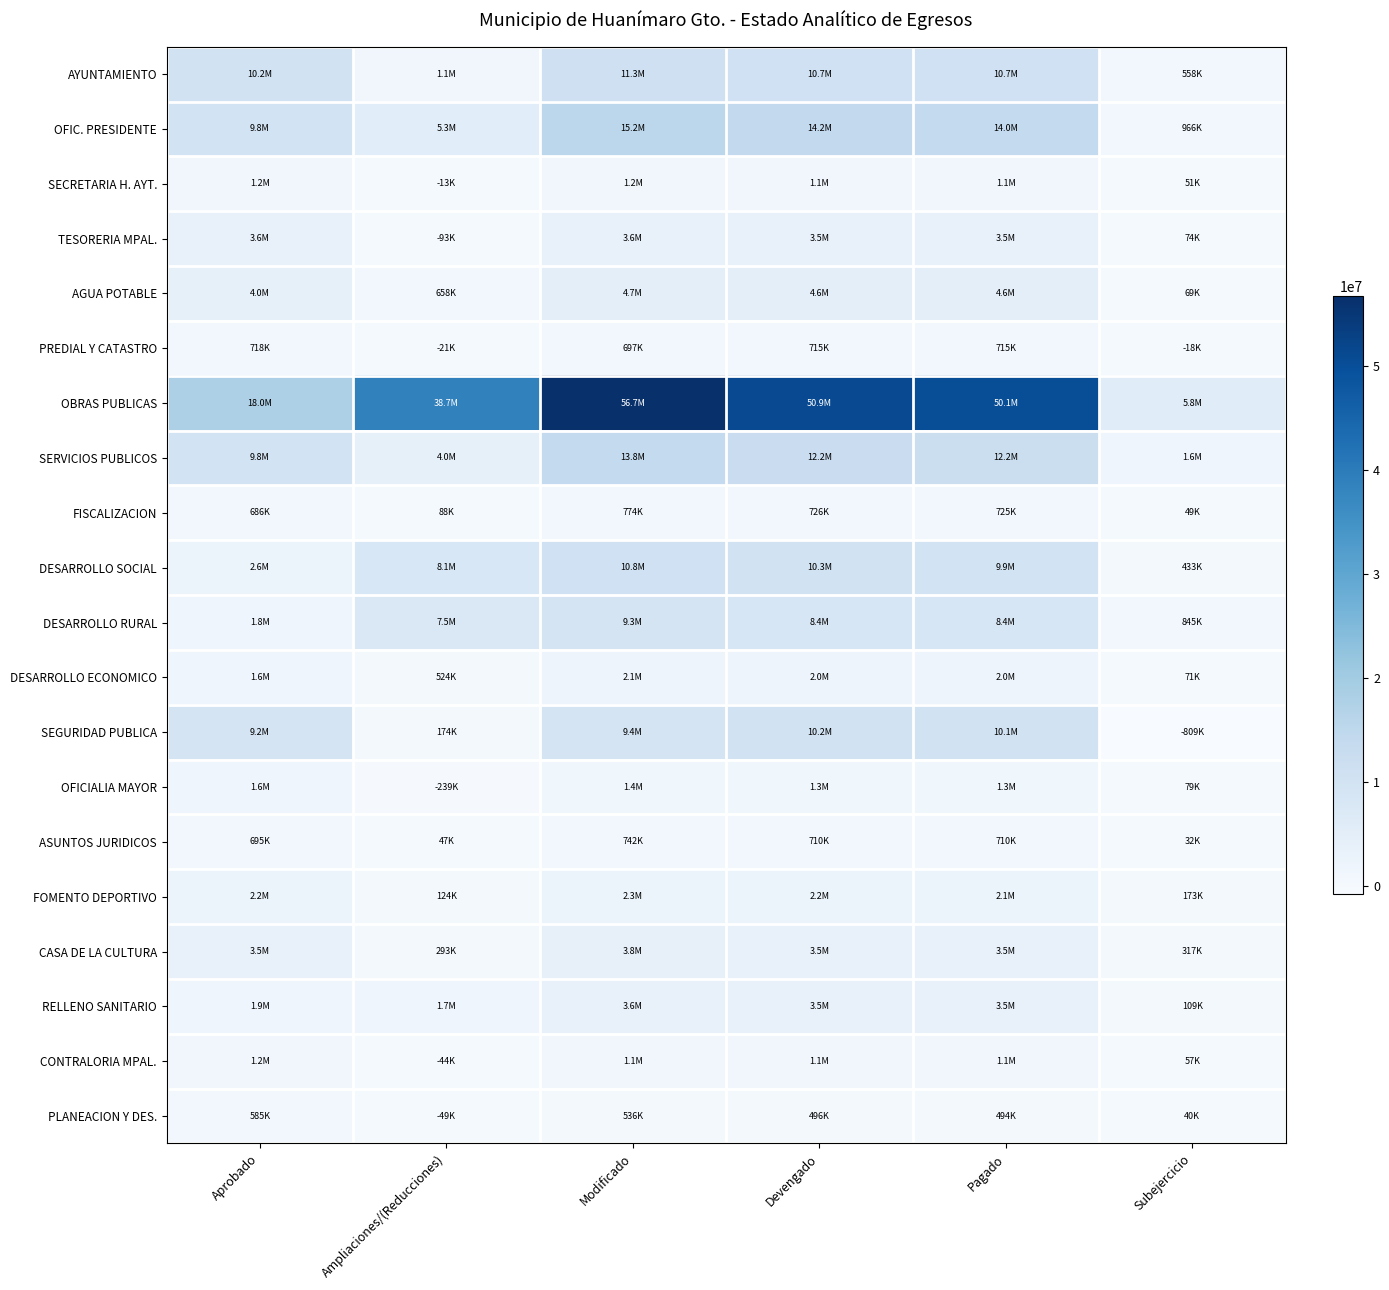

Which series has the widest spread of values?

OBRAS PUBLICAS